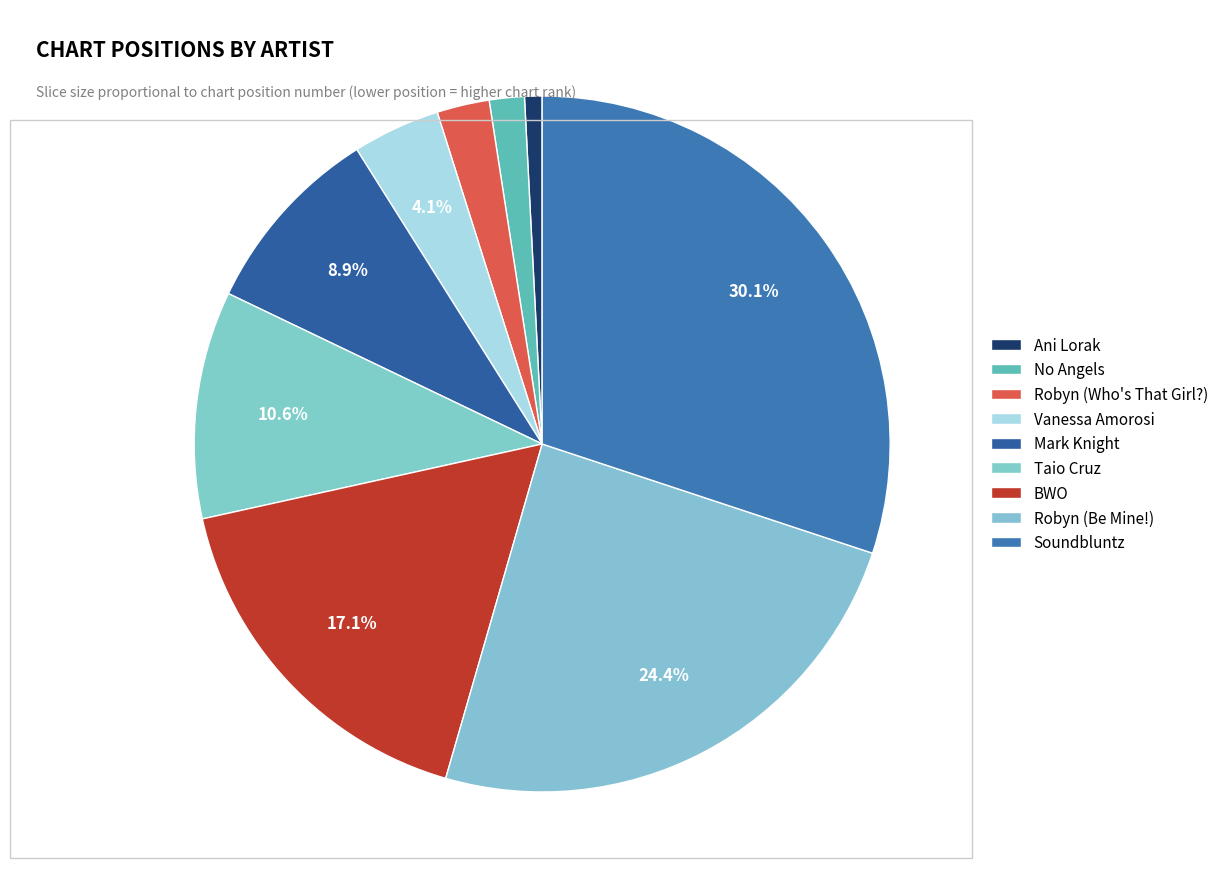

Which category has the biggest portion of the pie?

Soundbluntz